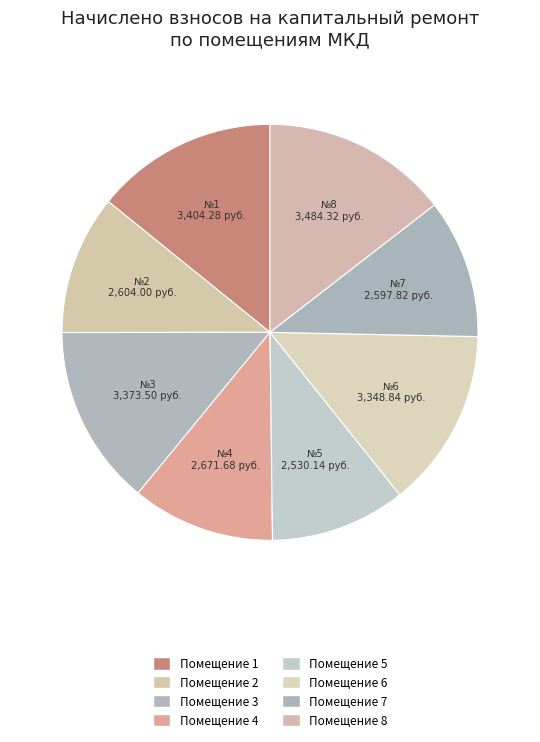

How many slices are in this pie chart?

8